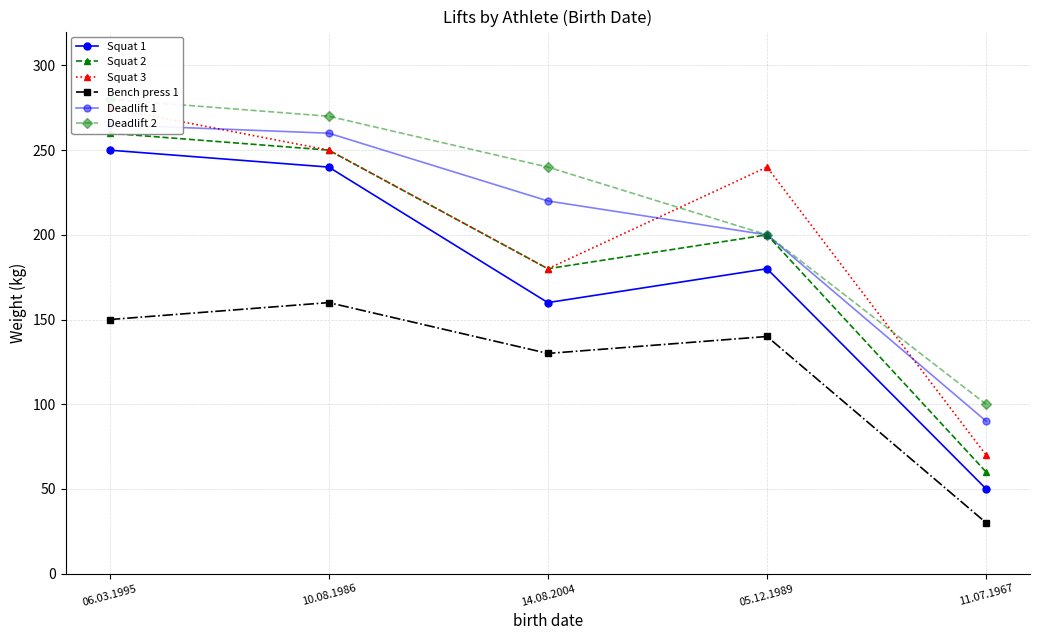

Which series changed the most between 14.08.2004 and 11.07.1967?

Deadlift 2